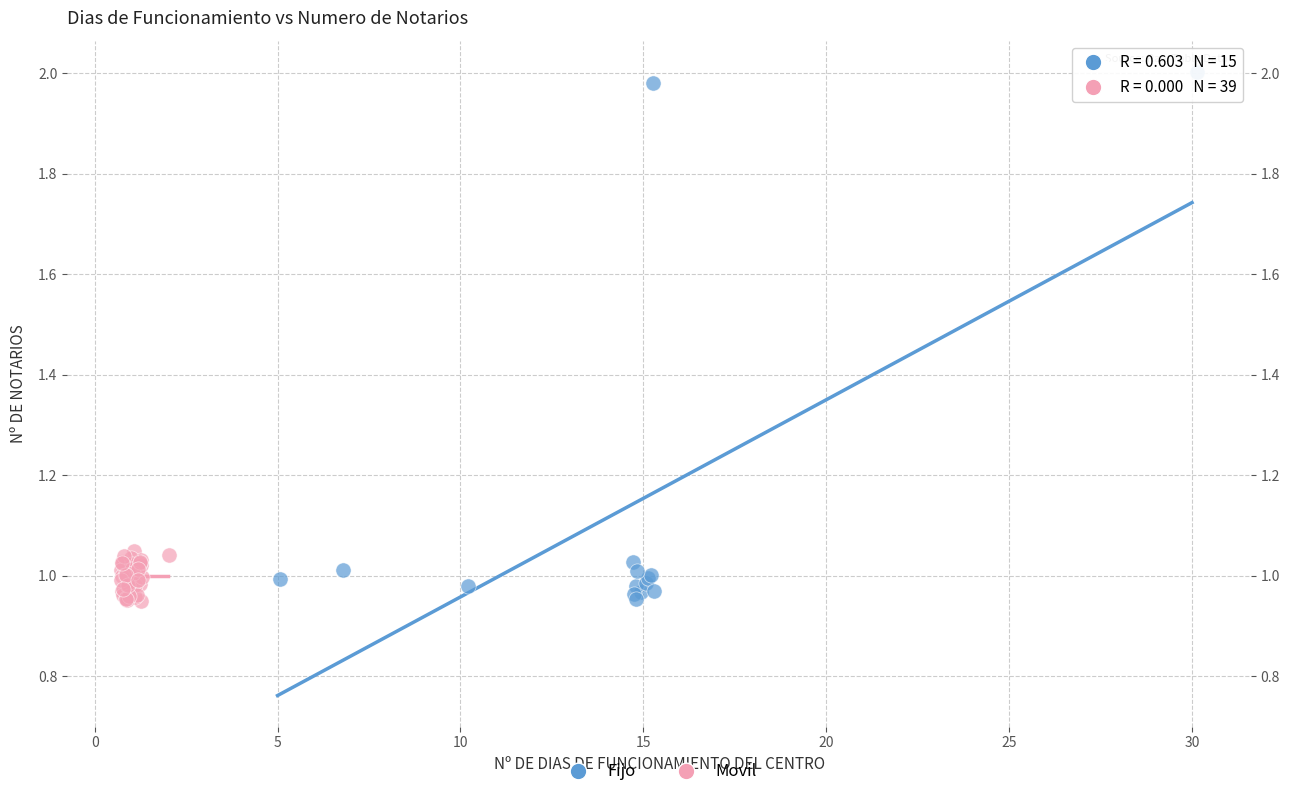

Which series contains the highest Y value?

Fijo